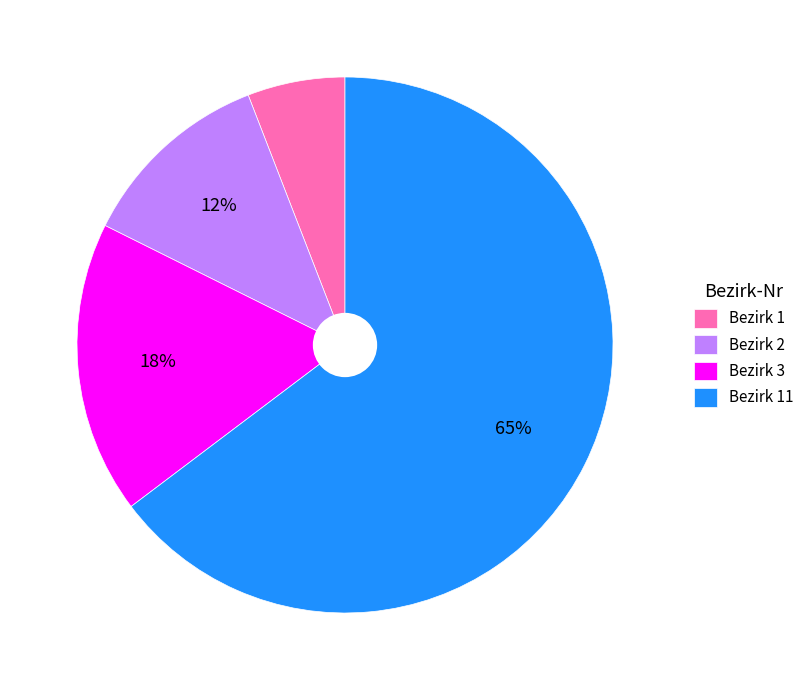

True or false: Bezirk 11 accounts for 65% of the total.

True